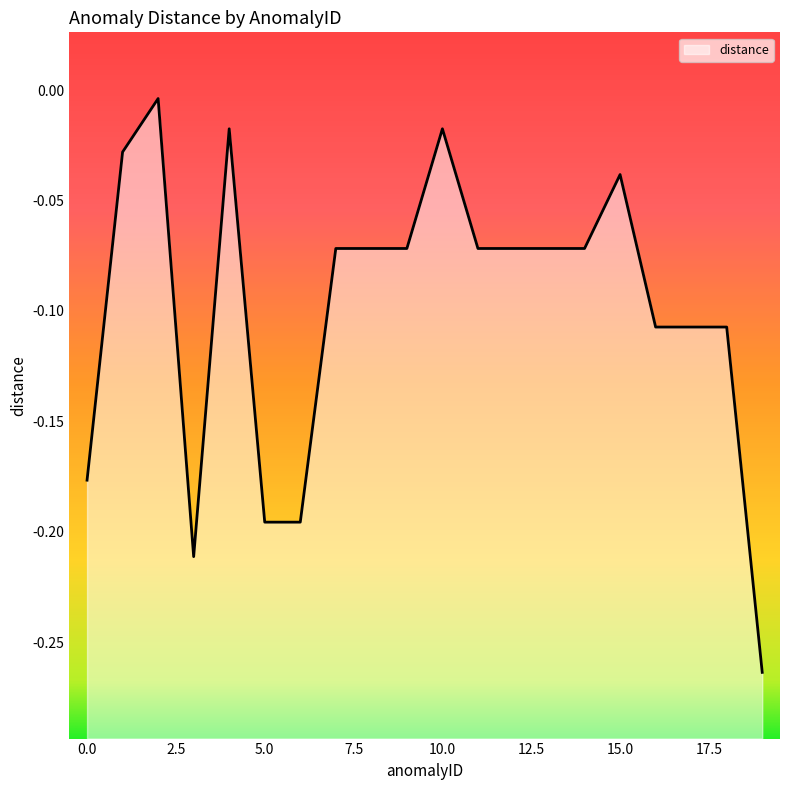

At which category does the chart reach its peak across all series?

2